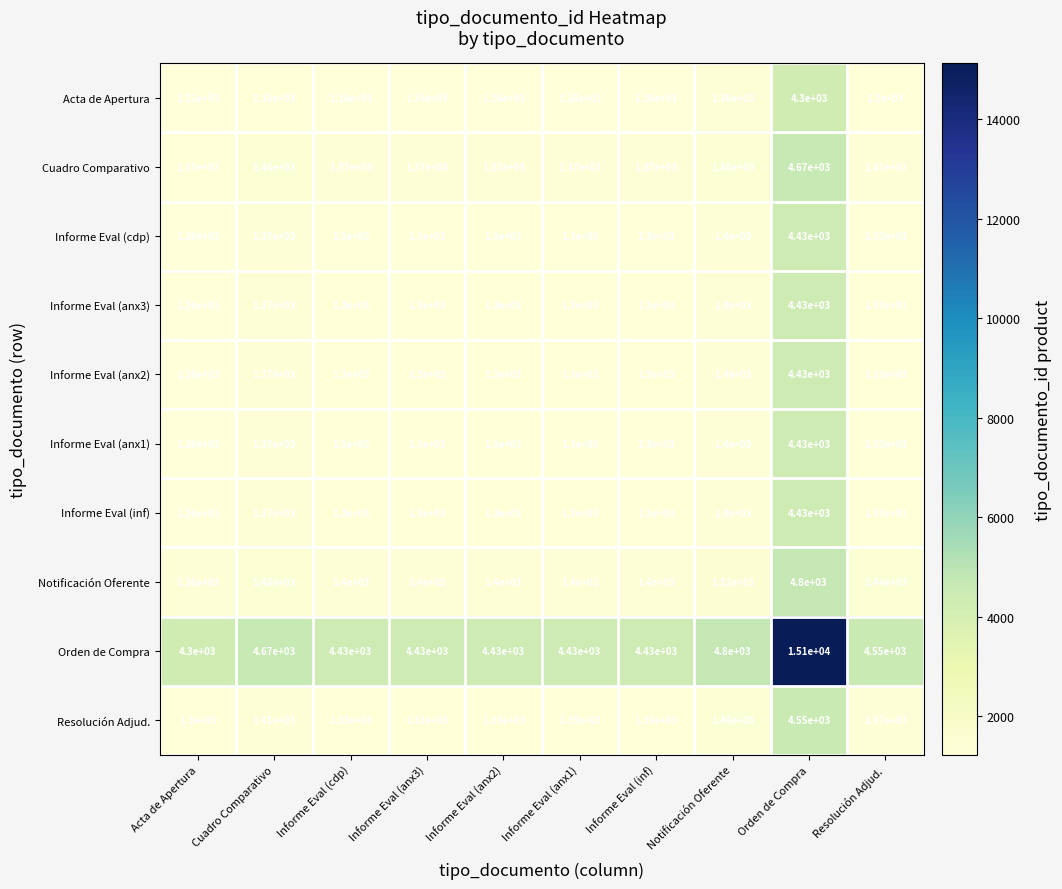

The Informe Eval (cdp) series shows 1822 at Acta de Apertura. True or false?

False